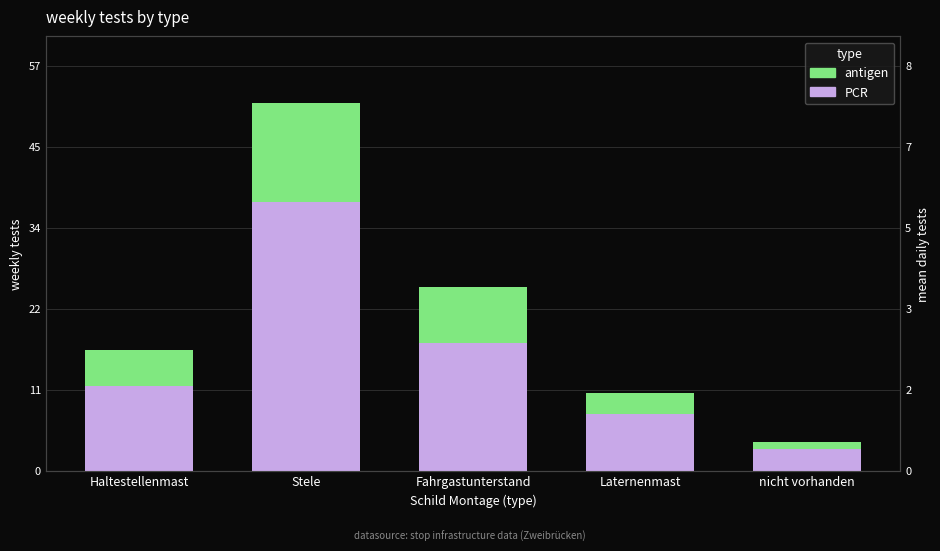

How many data points in PCR are above 12?

2